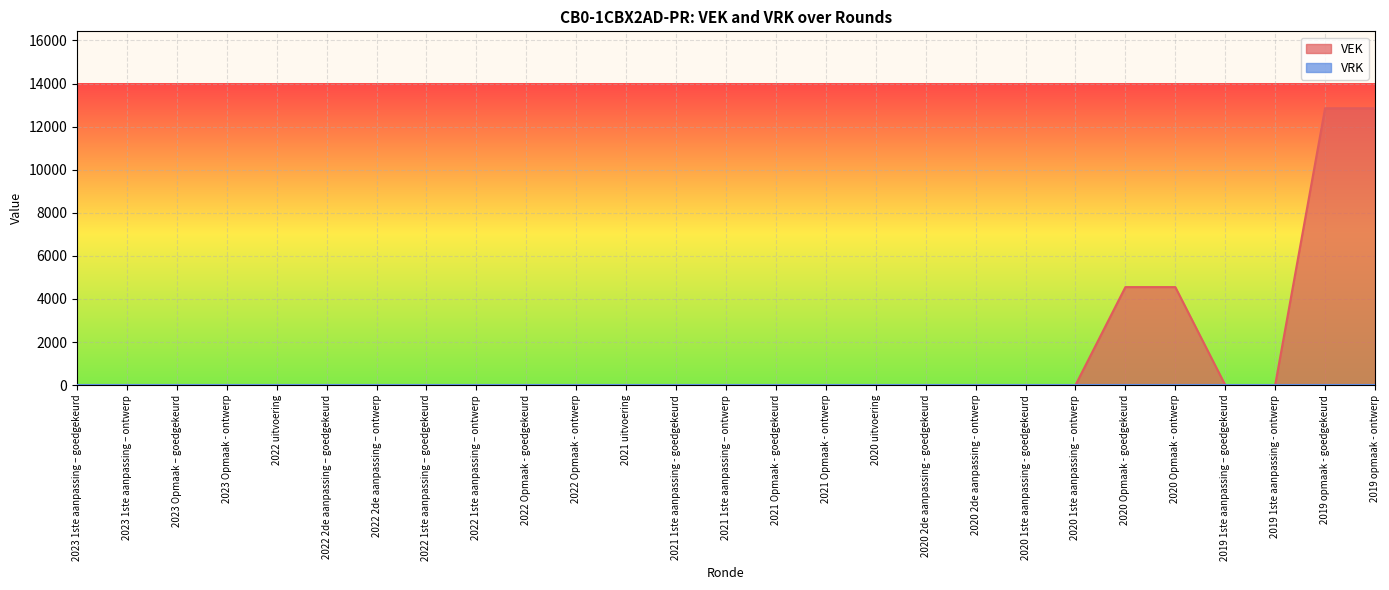

Count the number of categories in the chart.

27